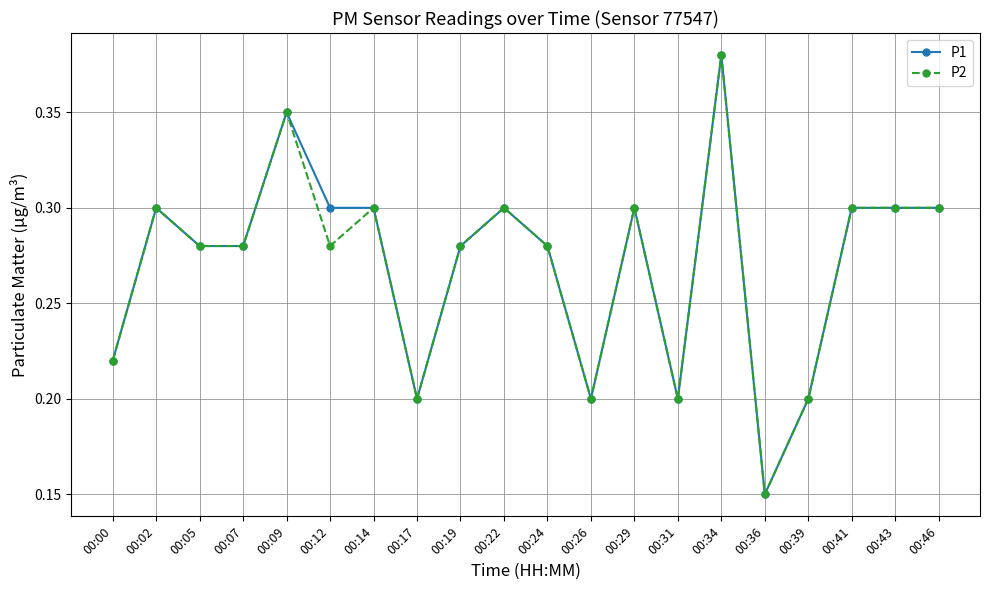

Which label corresponds to the smallest value in the chart?

00:36